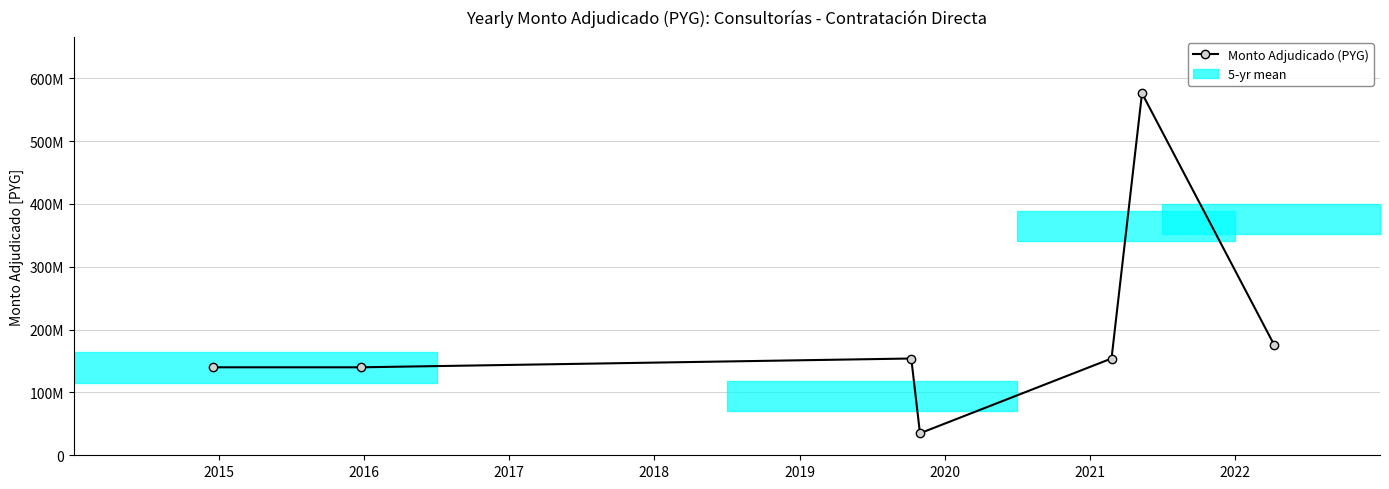

What is the sum of all values?

1375000000